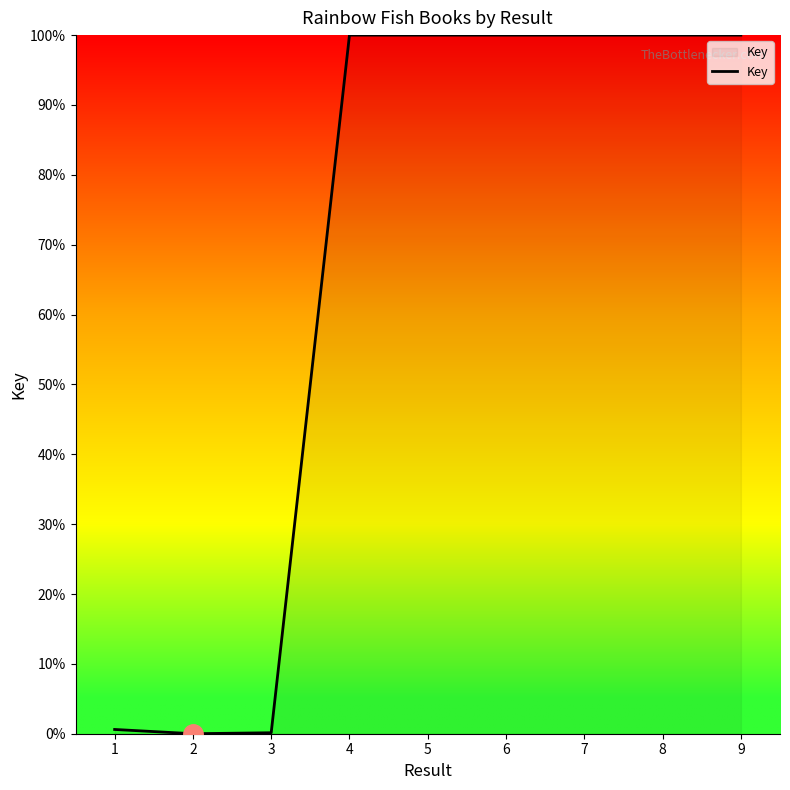

Does the chart have visible grid lines?

No